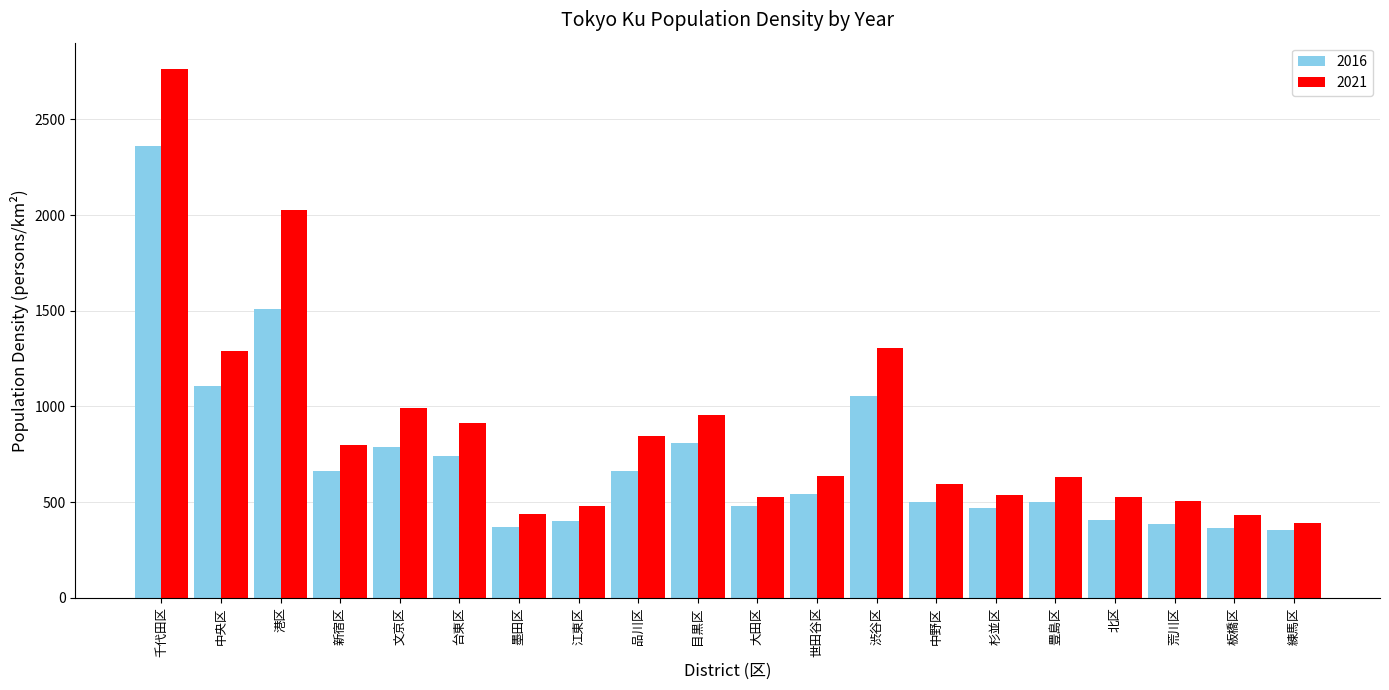

List the series in order of their overall mean, lowest first.

2016, 2021